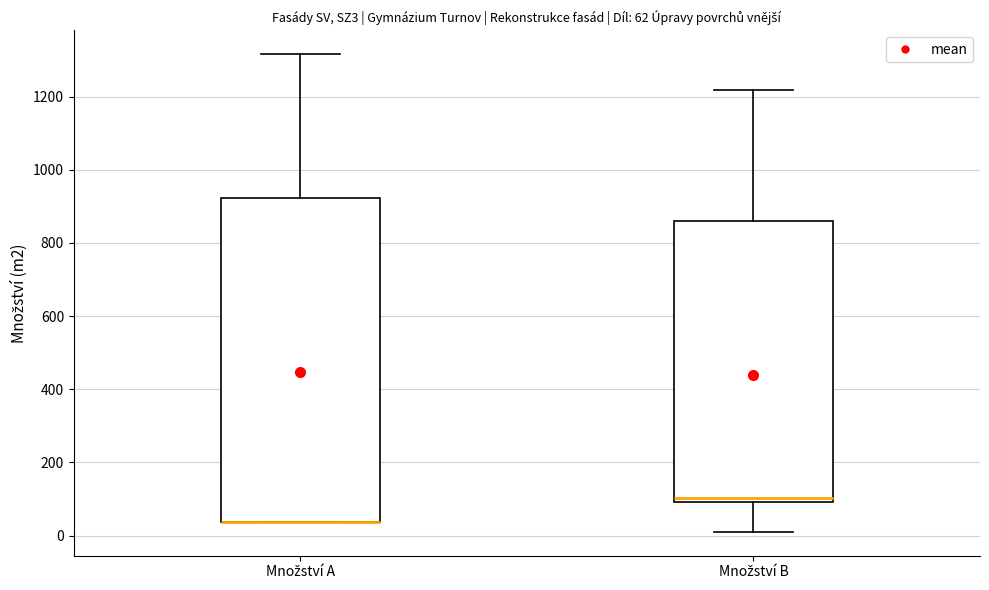

Comparing the boxes themselves (not the whiskers), which one is the tallest?

Množství A